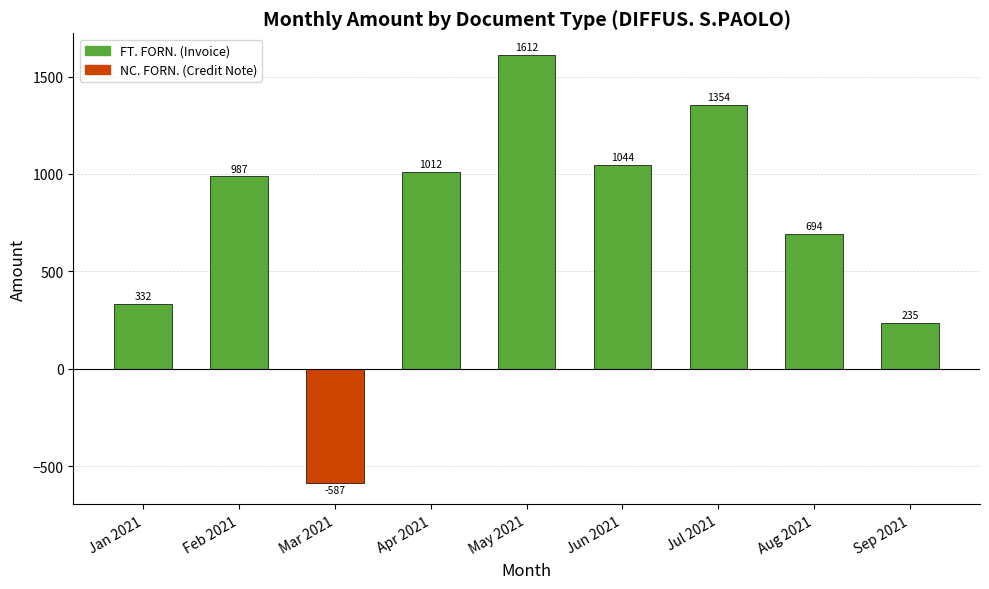

What is the label of the 8th bar from the right?

Feb 2021